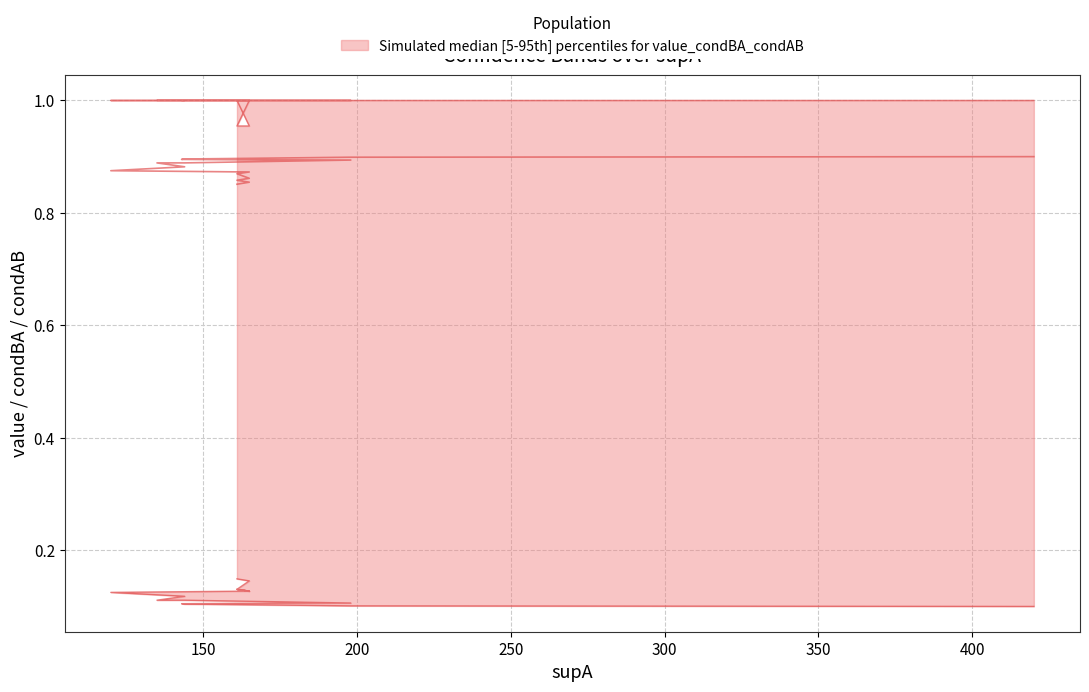

Reading left to right, what are all the values shown in this chart?

value: 420=0.9	198=0.9	165=0.9	144=0.9	143=0.9	161=0.9	198=0.9	144=0.9	135=0.9	144=0.9	120=0.9	165=0.9	161=0.9	165=0.9	161=0.9	165=0.9	161=0.9
condAB: 420=0.1	198=0.1	165=0.1	144=0.1	143=0.1	161=0.1	198=0.1	144=0.1	135=0.1	144=0.1	120=0.1	165=0.1	161=0.1	165=0.1	161=0.1	165=0.1	161=0.1
condBA: 420=1.0	198=1.0	165=1.0	144=1.0	143=1.0	161=1.0	198=1.0	144=1.0	135=1.0	144=1.0	120=1.0	165=1.0	161=1.0	165=1.0	161=1.0	165=1.0	161=1.0